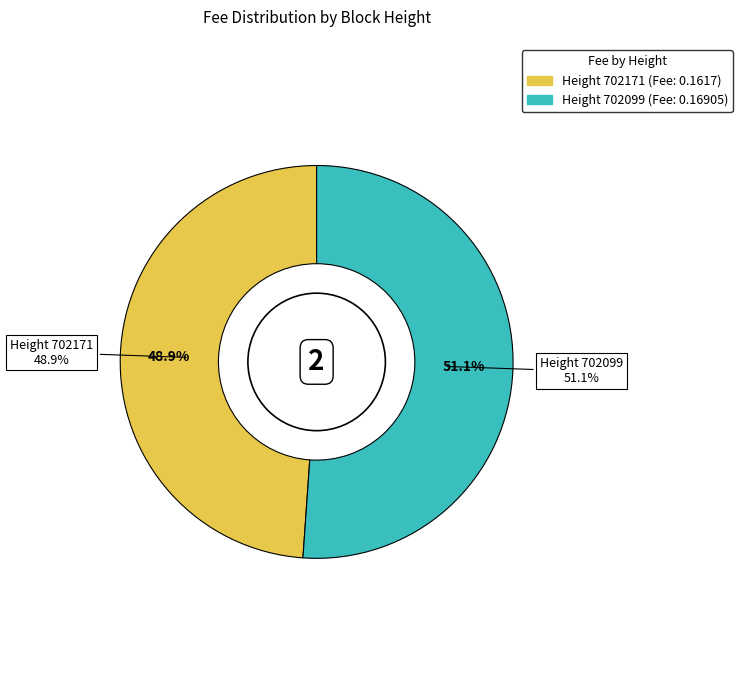

What portion of the pie excludes 702099?

48.9%